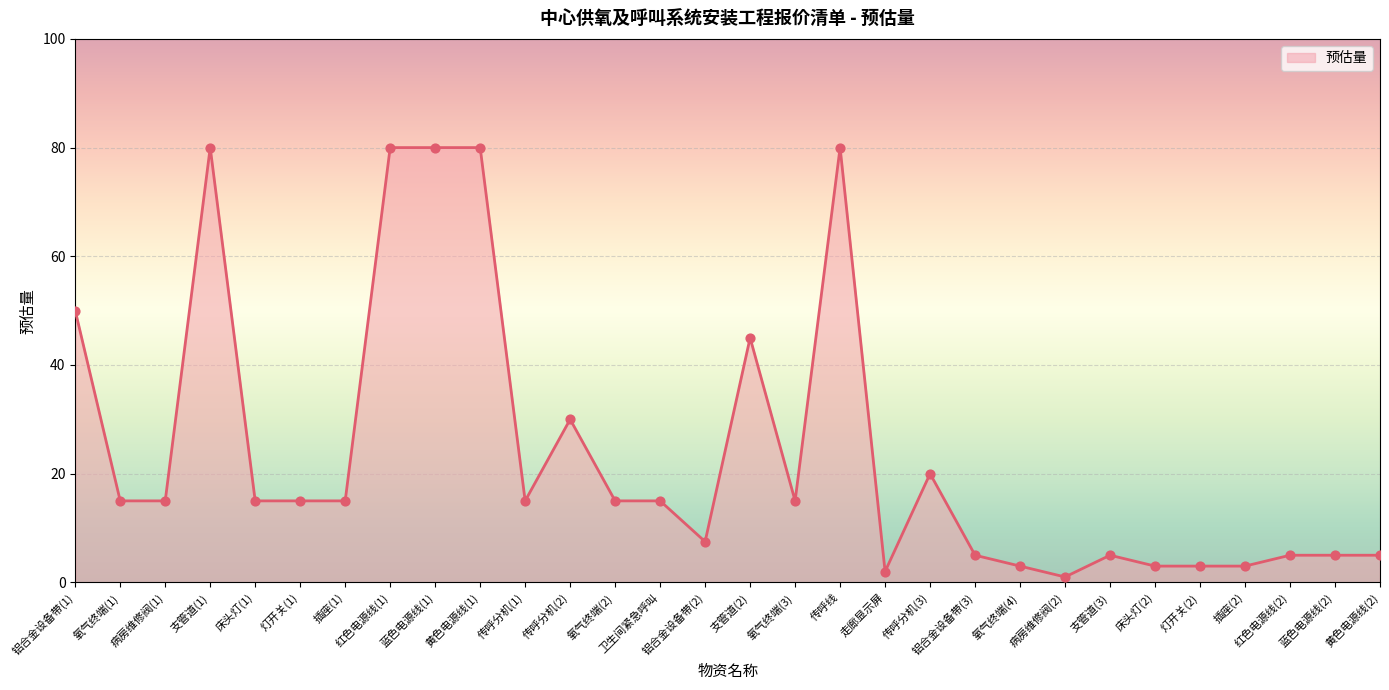

Which has a higher value, 氧气终端(4) or 床头灯(1)?

床头灯(1)